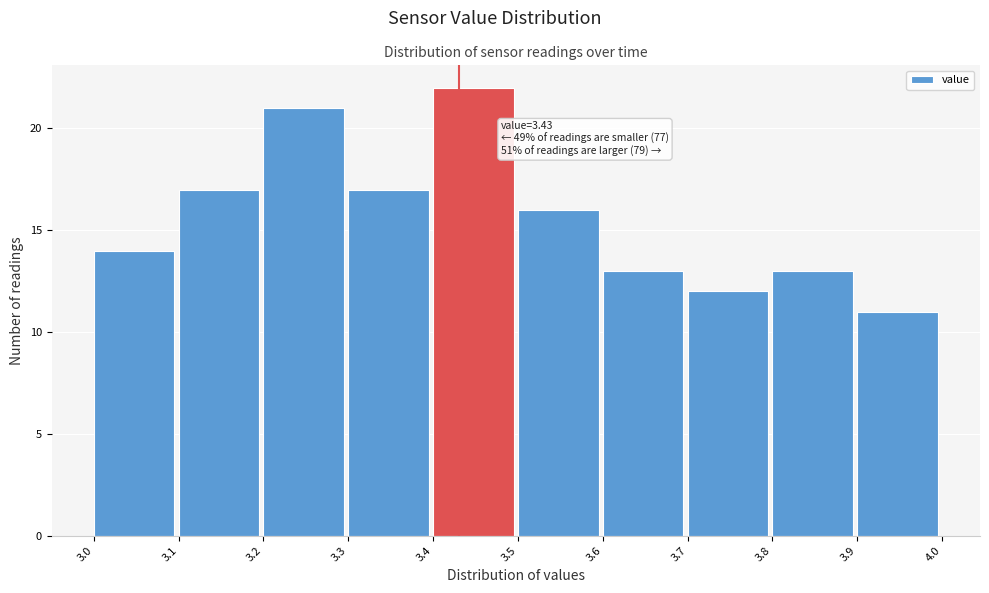

Which range on the x-axis has the tallest bar?

3.4 to 3.5